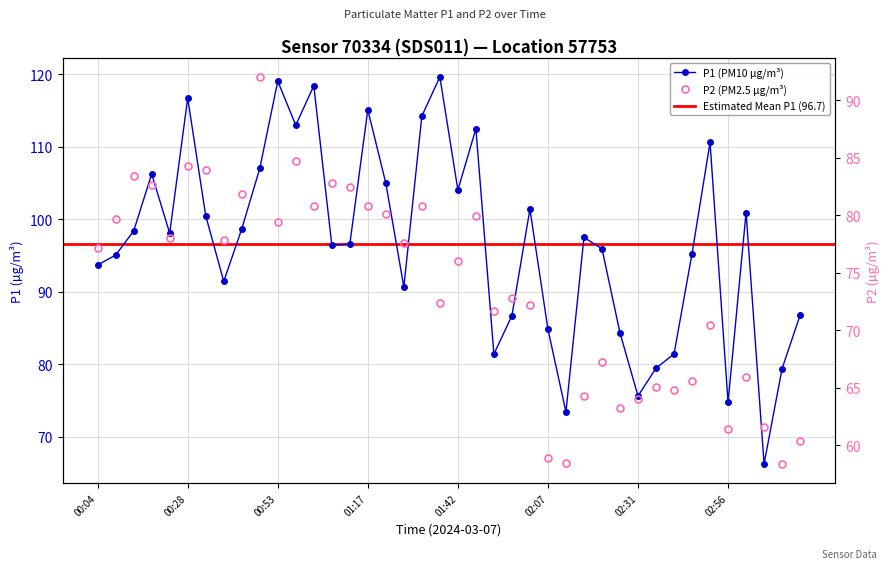

How many interior local valleys does the P2 series have?

12